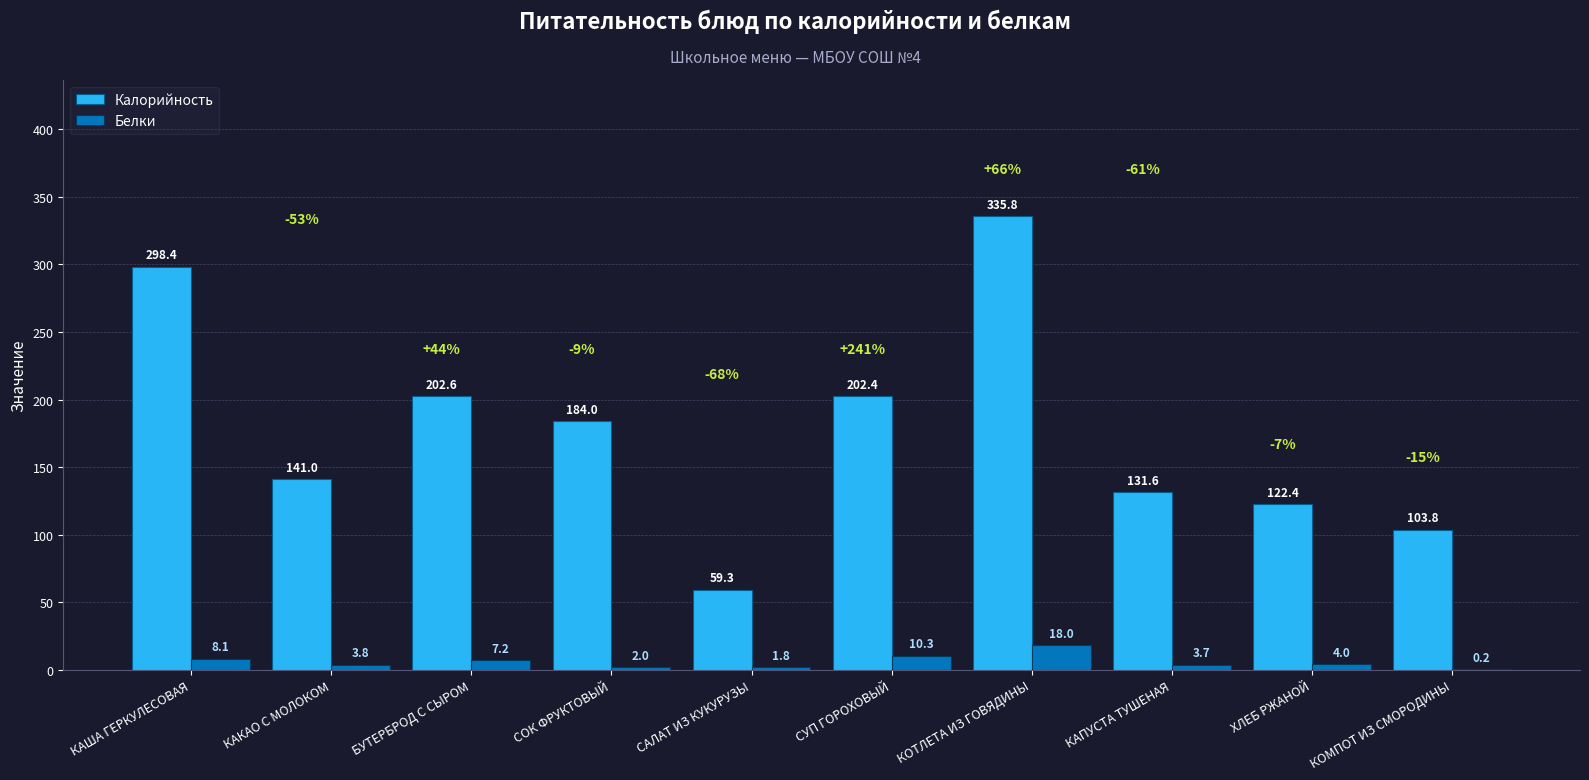

Is the value of Белки at КОТЛЕТА ИЗ ГОВЯДИНЫ greater than the value of Калорийность at САЛАТ ИЗ КУКУРУЗЫ?

No